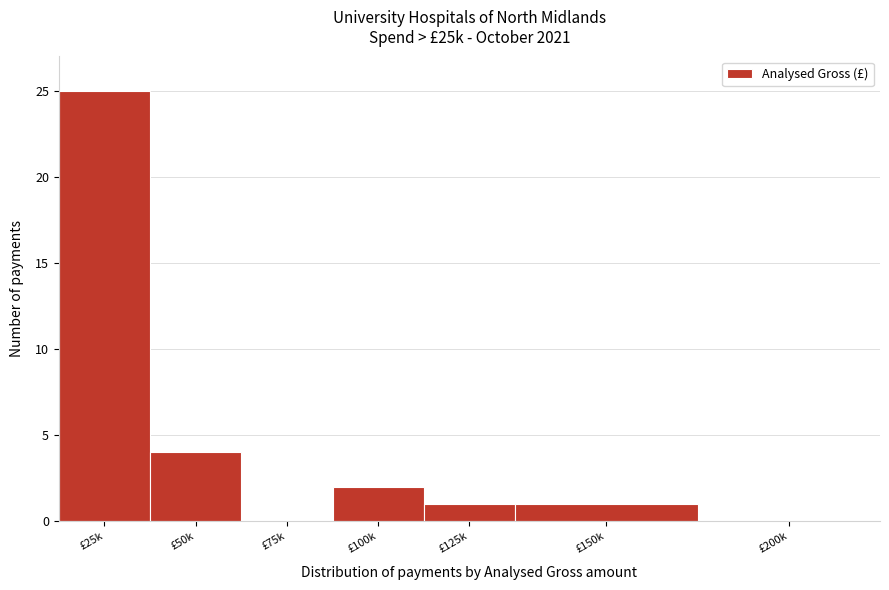

Reading left to right, list all the values displayed in this chart.

£25k=25	£50k=4	£75k=0	£100k=2	£125k=1	£150k=1	£200k=0